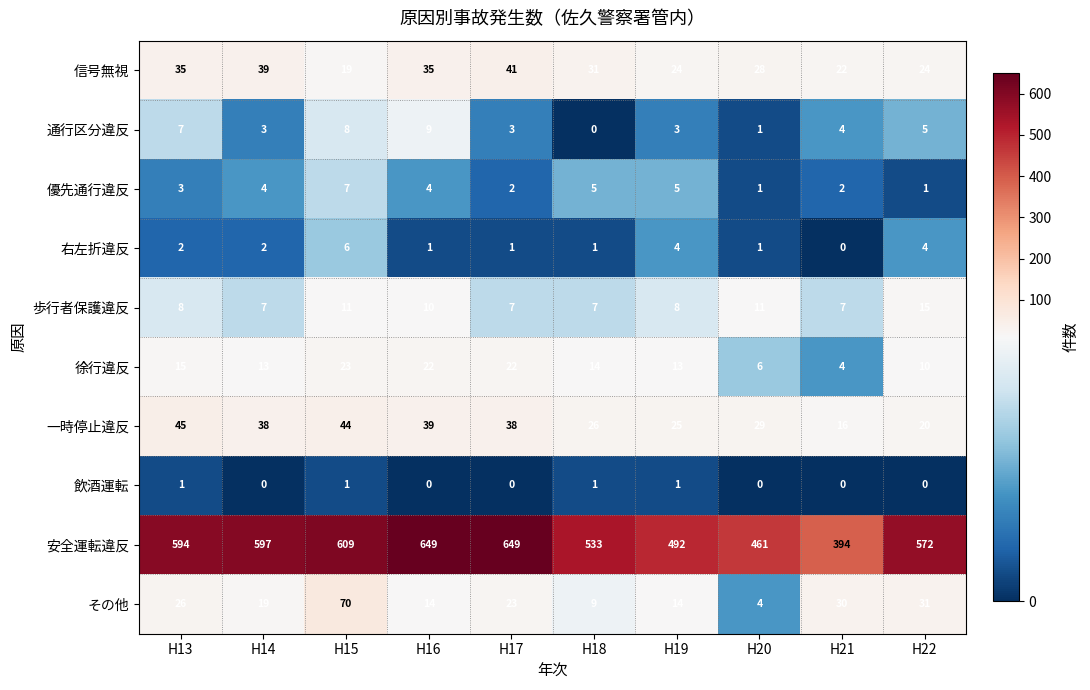

At which label is 安全運転違反 closest to 521?

H18